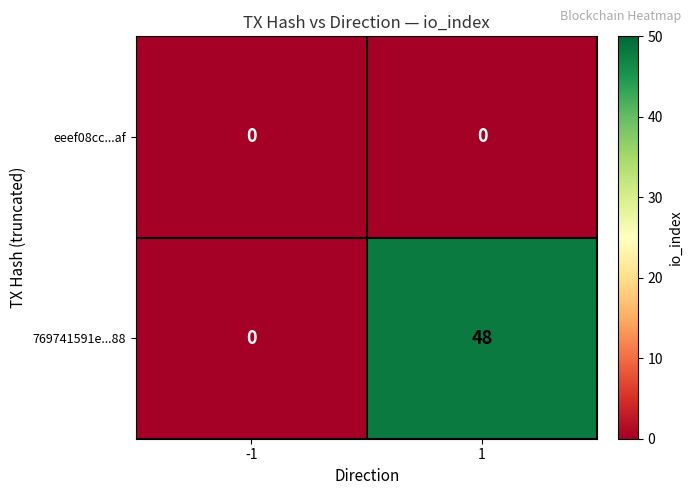

Is it true that eeef08cc...af equals 0 at 1?

True